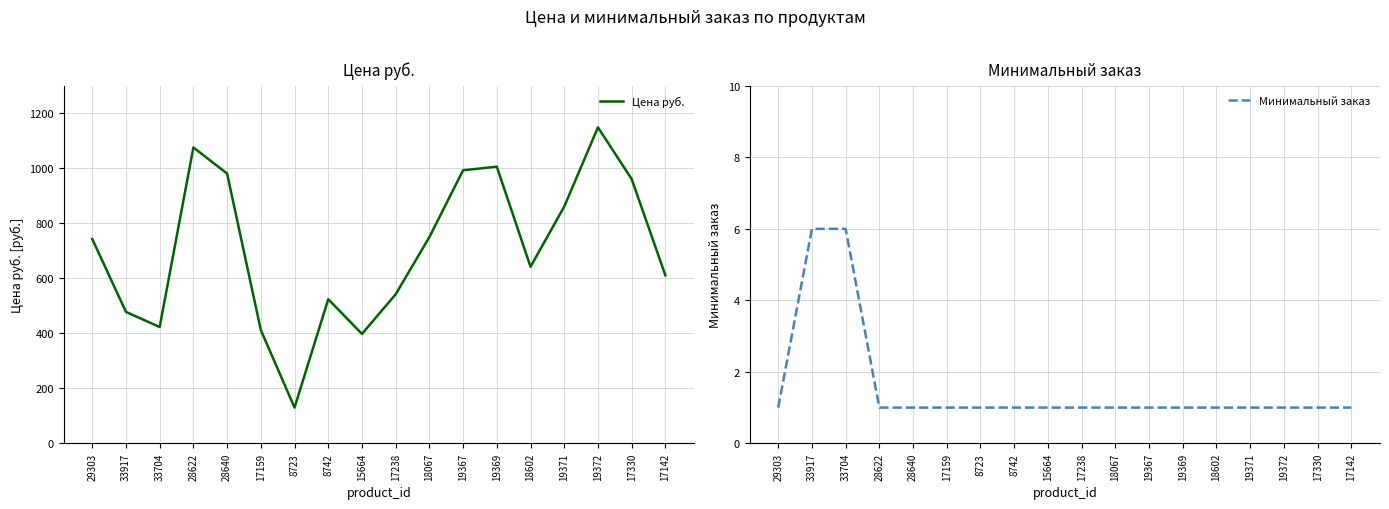

Reading right to left, what are all the values shown in this chart?

Цена руб.: 611	961	1149	861	642	1006	993	750	542	398	524	130	412	981	1076	423	478	743
Минимальный заказ: 1	1	1	1	1	1	1	1	1	1	1	1	1	1	1	6	6	1